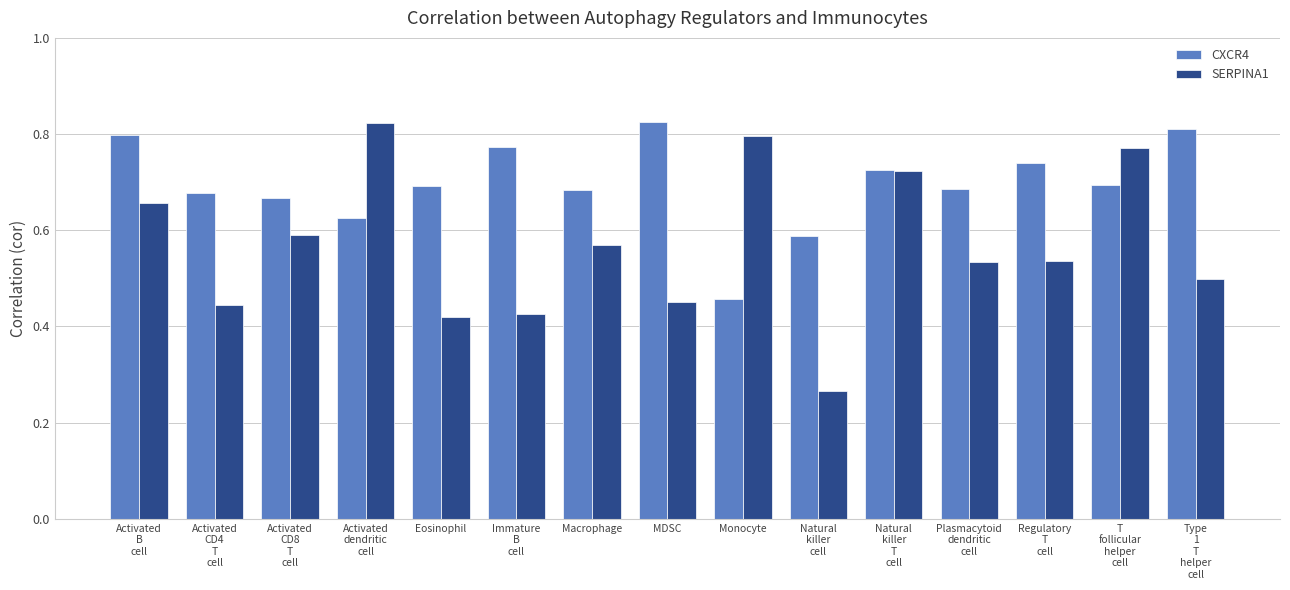

Which series has the largest total across all categories?

CXCR4